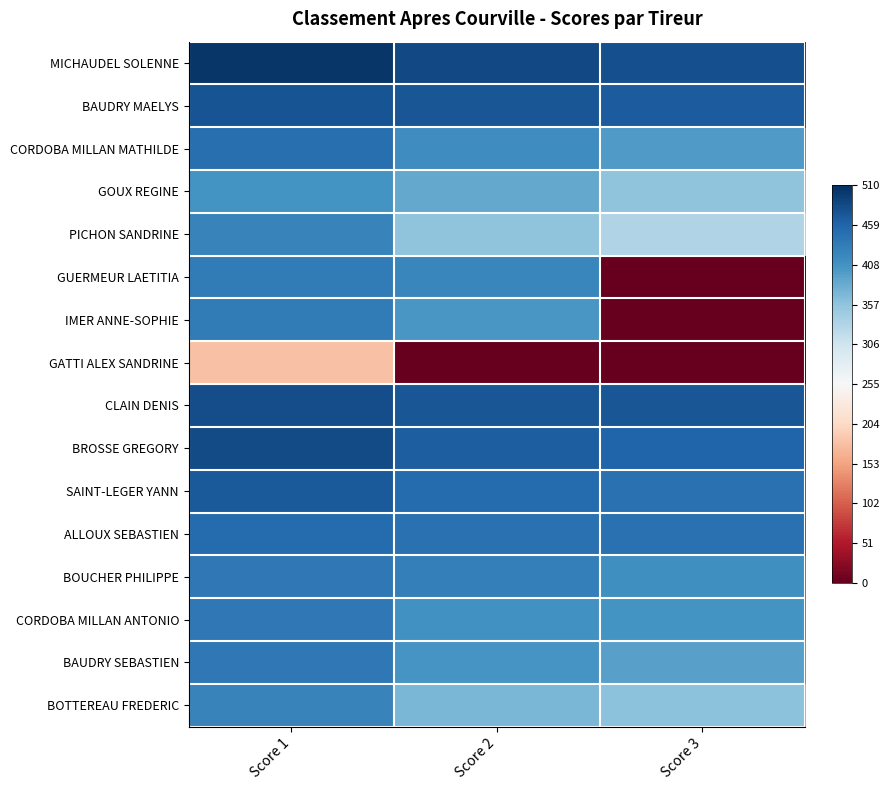

Between Score 2 and Score 3, which series saw the biggest shift?

GUERMEUR LAETITIA